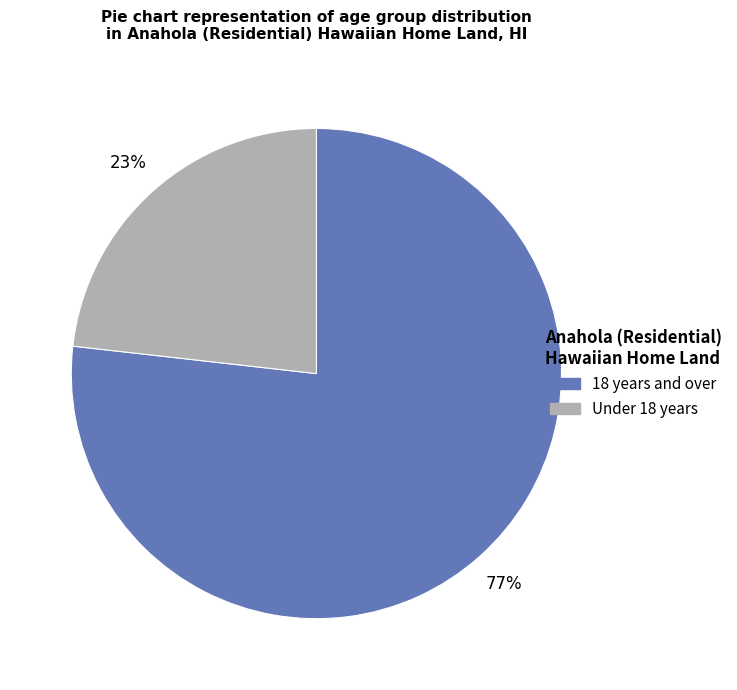

How many segments does this pie chart have?

2